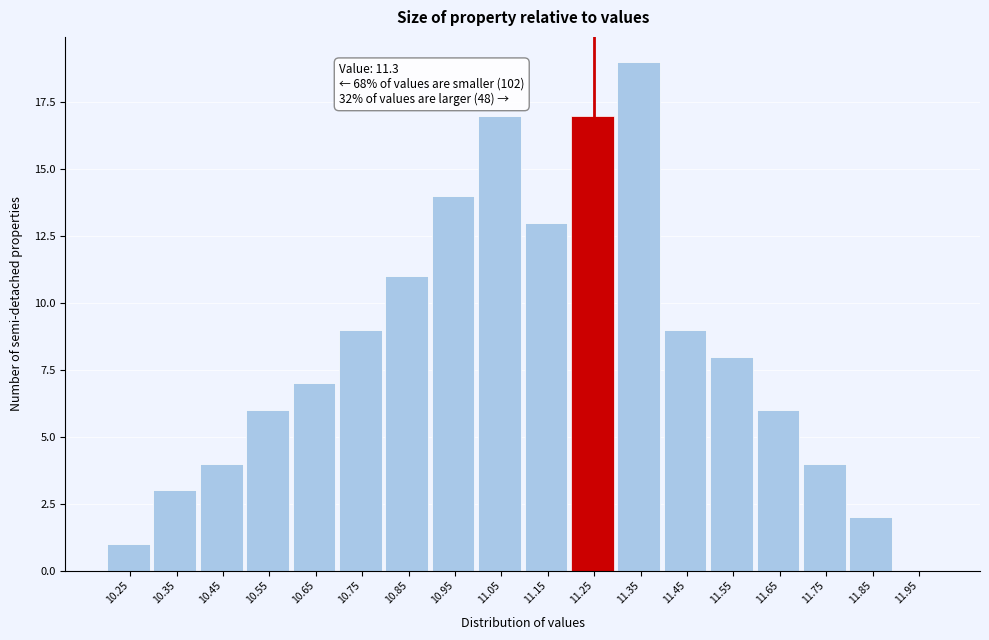

Reading left to right, extract all data points from this chart.

10.25=1	10.35=3	10.45=4	10.55=6	10.65=7	10.75=9	10.85=11	10.95=14	11.05=17	11.15=13	11.25=17	11.35=19	11.45=9	11.55=8	11.65=6	11.75=4	11.85=2	11.95=0